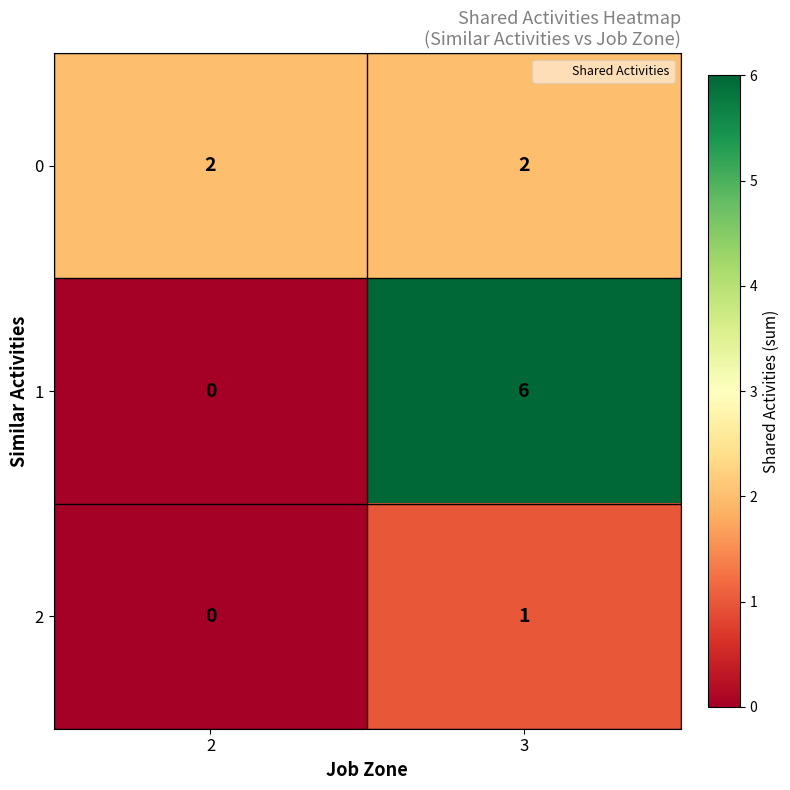

What is the spread (max minus min) of values at 3?

5